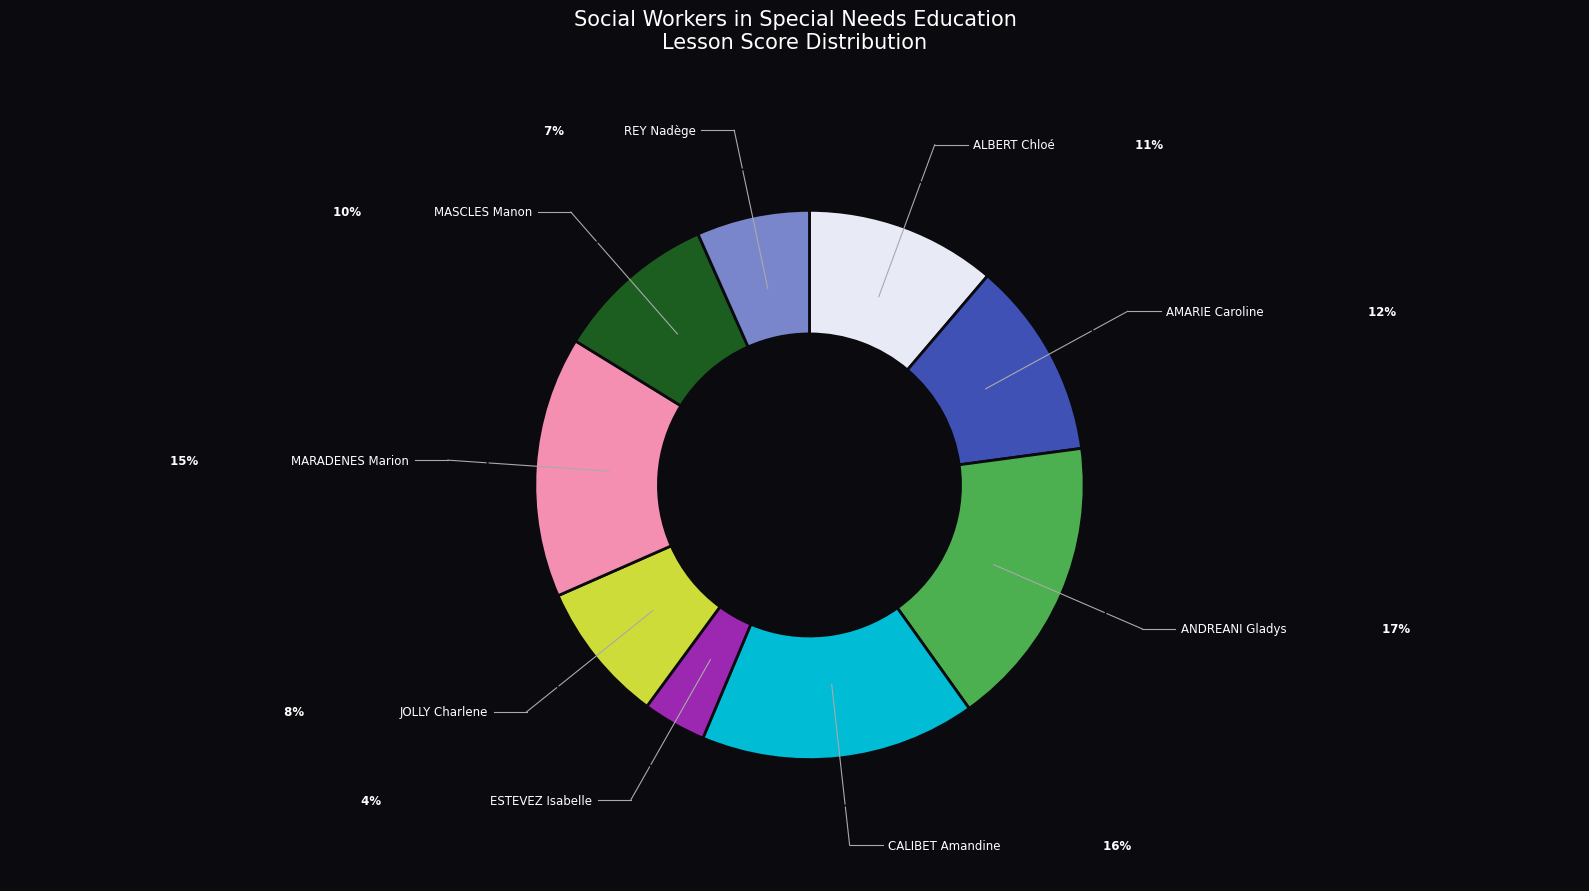

Is there a majority slice in this chart?

No